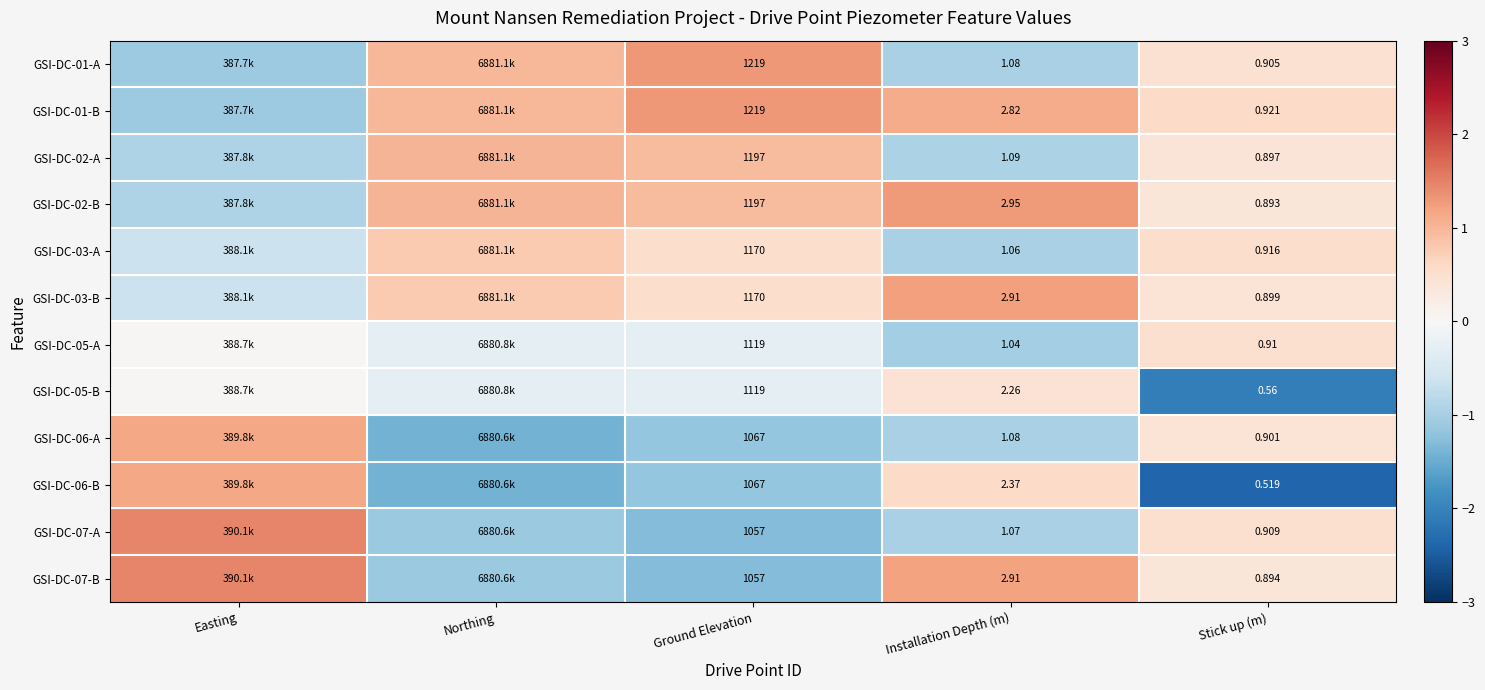

The GSI-DC-07-B series shows 0.6 at Stick up (m). True or false?

False